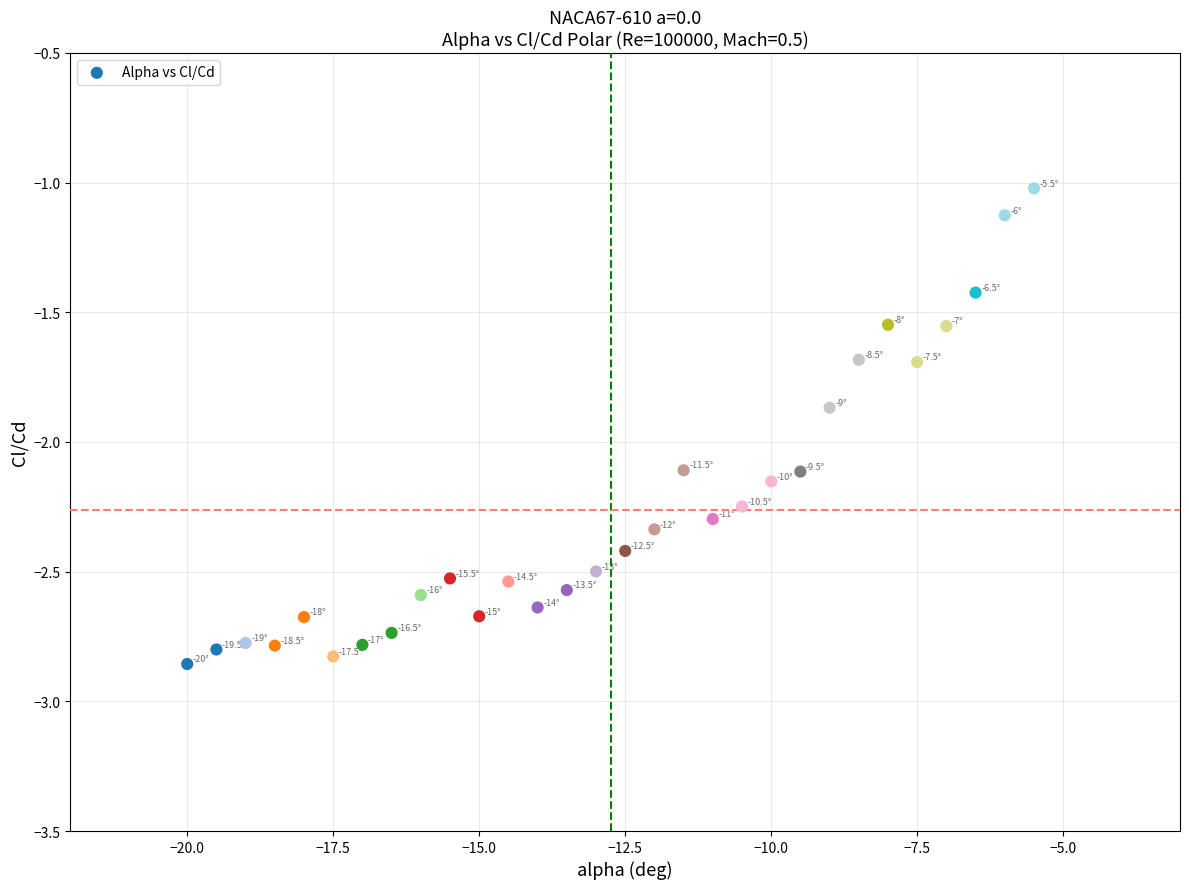

What is the range of Y values (max minus min)?

1.8